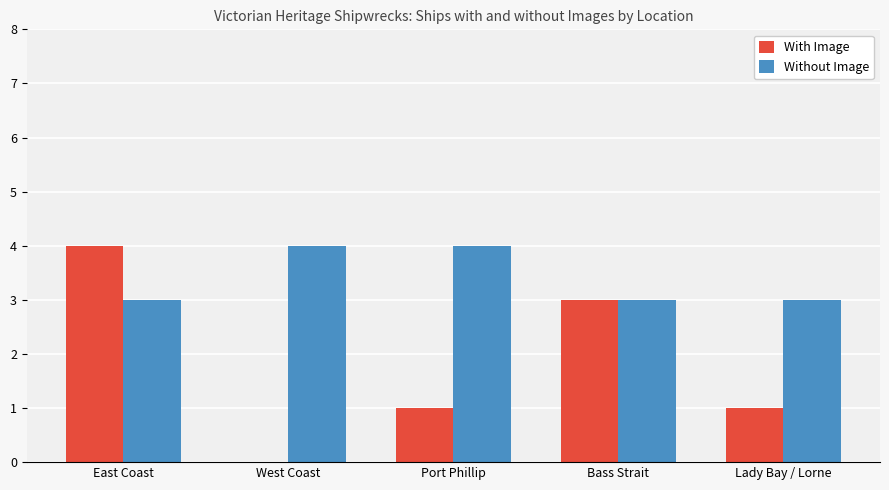

Is it true that Without Image equals 4 at Bass Strait?

False